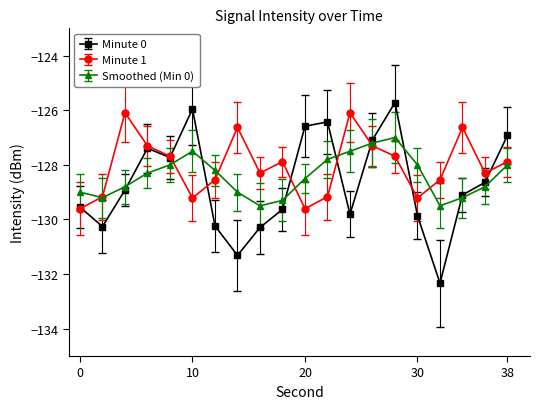

How many values in the Minute 1 series exceed -127?

4